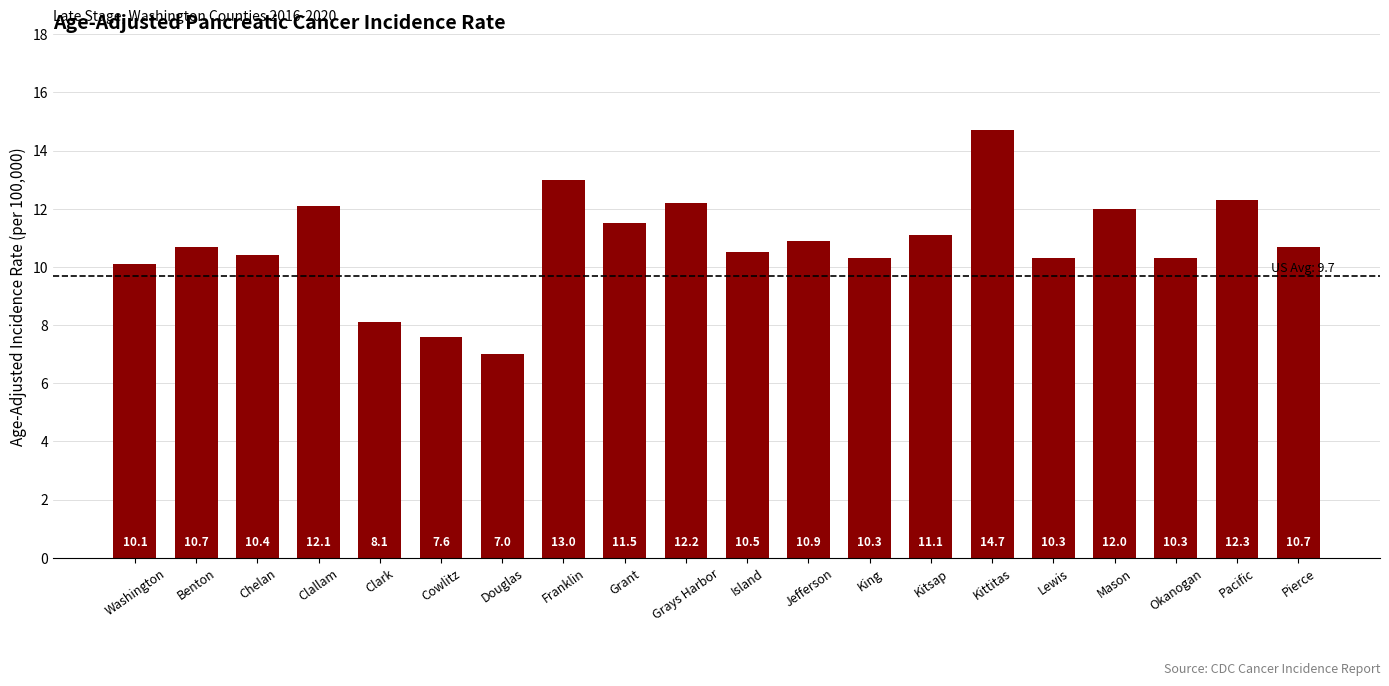

What is the ratio of the value at Kitsap to the value at Chelan?

1.1